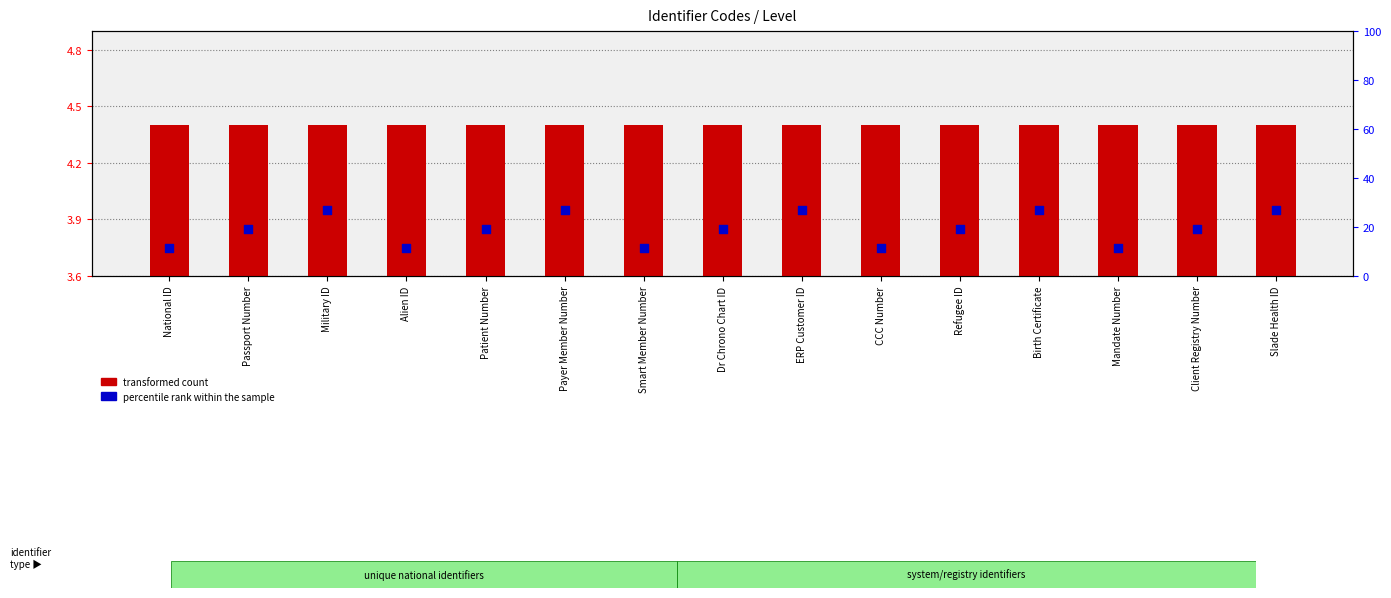

Which series contains the highest Y value?

percentile rank within the sample